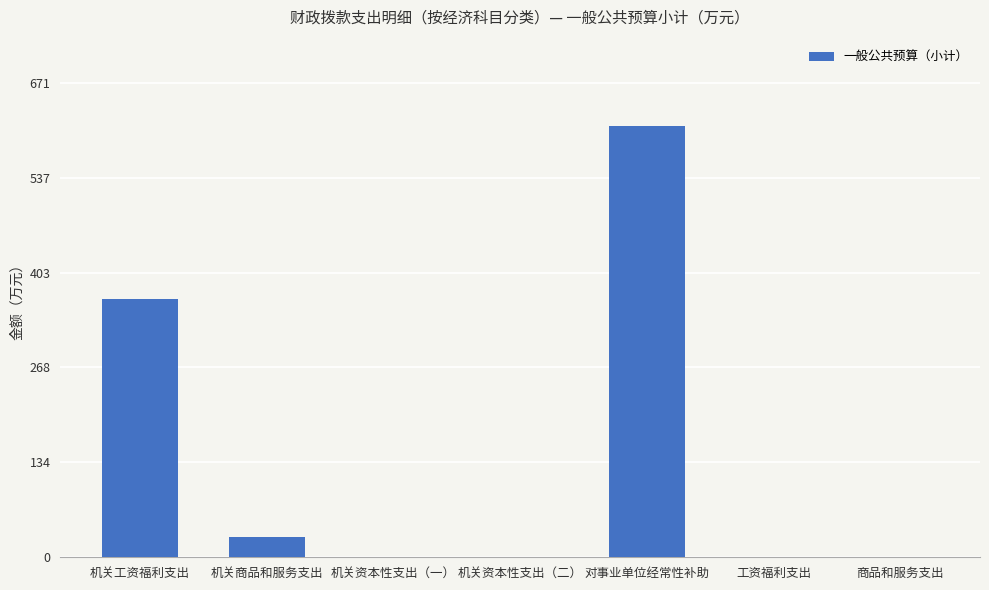

The chart shows a value of 0.0 at 机关资本性支出（二）. True or false?

True